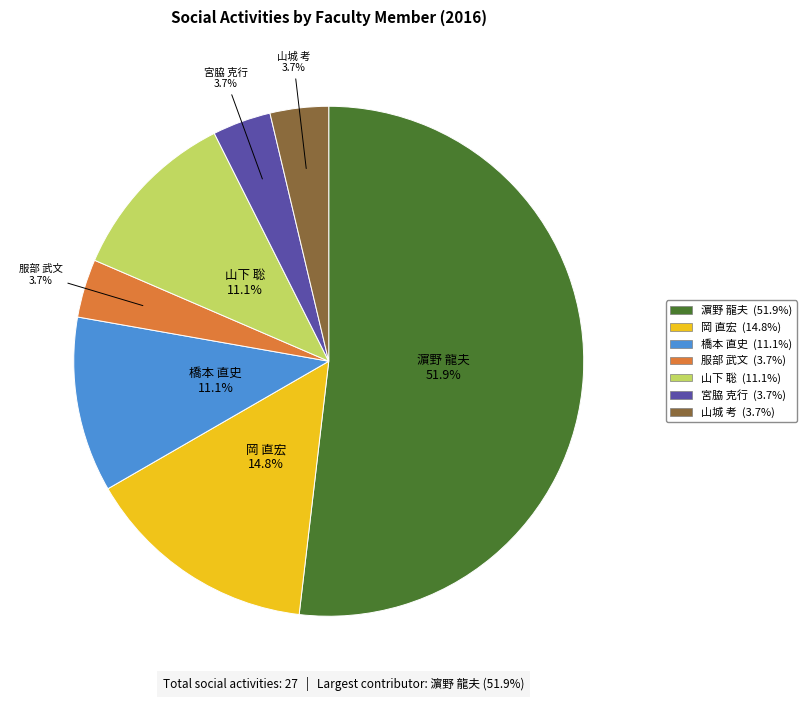

Combined, do 服部 武文 and 宮脇 克行 account for over 50%?

No